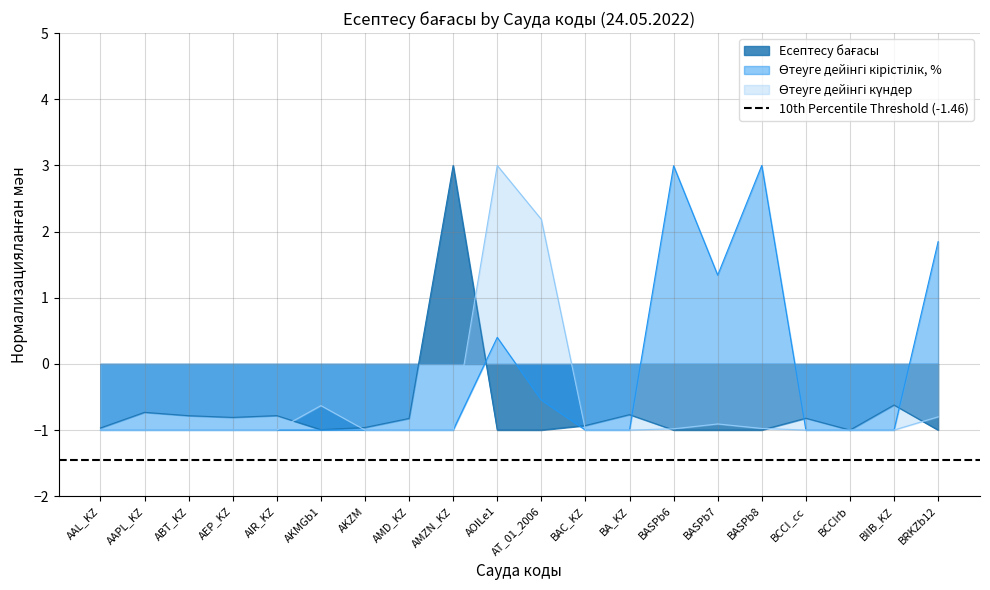

List the series in order of their peak value, highest first.

Есептесу бағасы, Өтеуге дейінгі кірістілік, Өтеуге дейінгі күндер